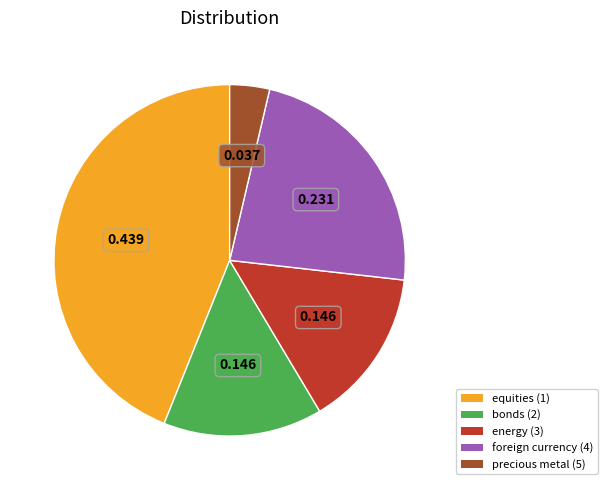

Is there any slice that represents more than half of the pie?

No